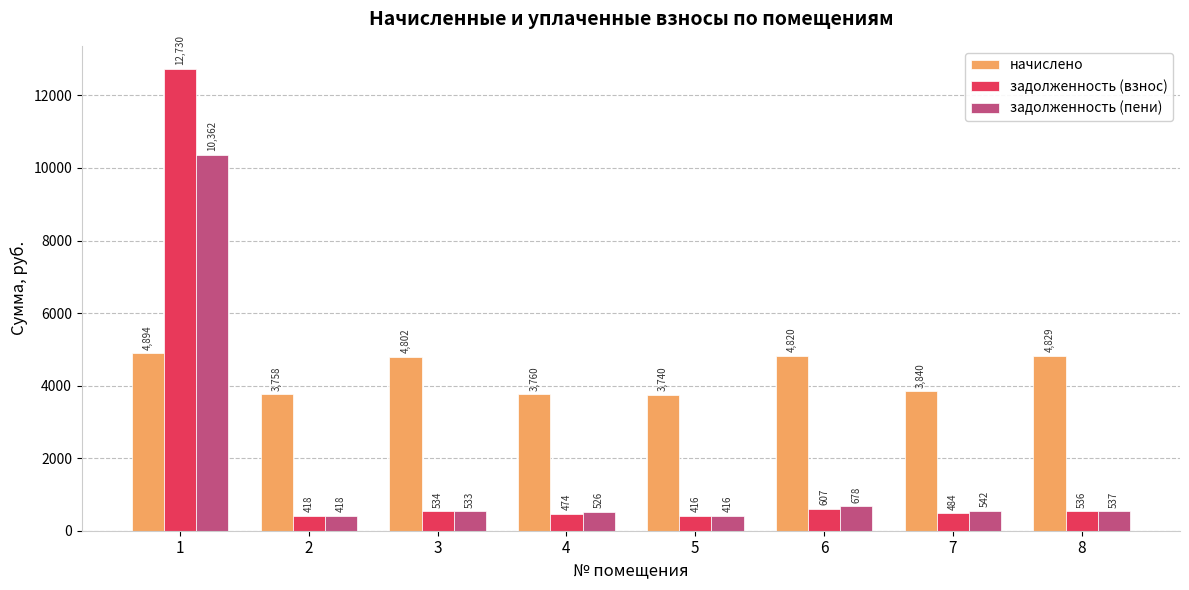

What are all the series names shown in the legend?

начислено, задолженность (взнос), задолженность (пени)